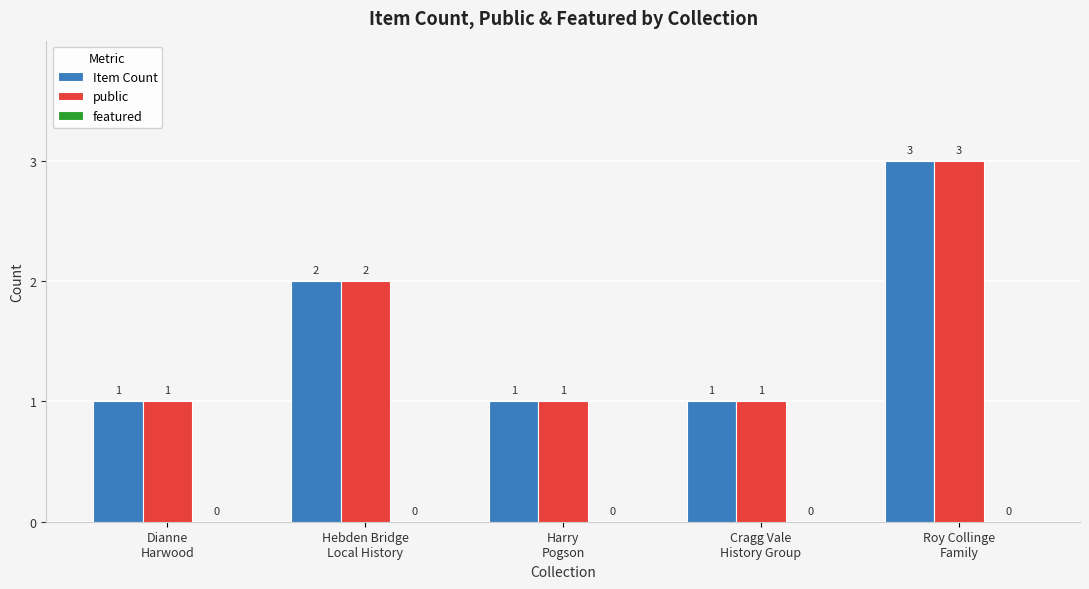

What is the lowest value of the public series?

1